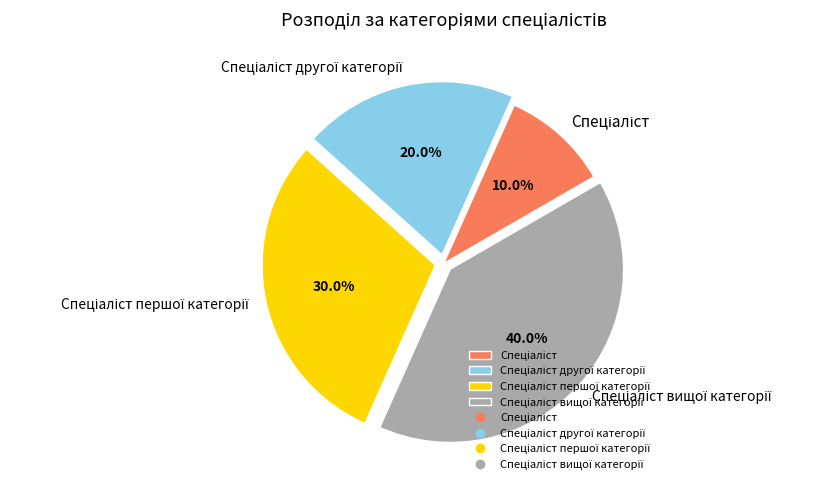

Does any single category account for the majority?

No